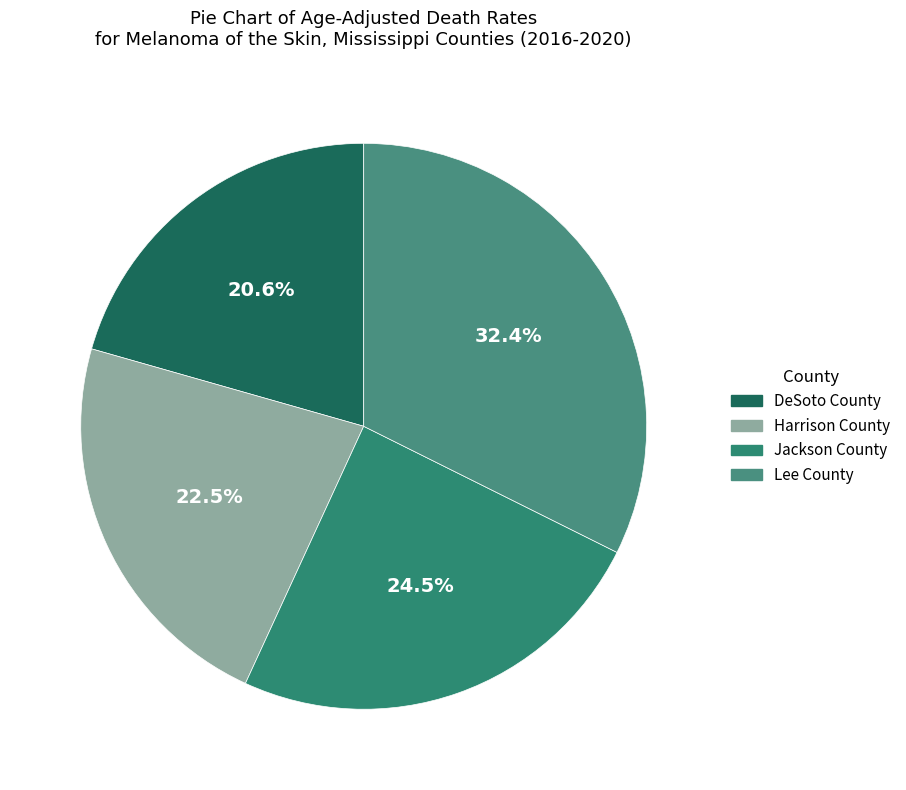

What is the smallest slice in the pie chart?

DeSoto County